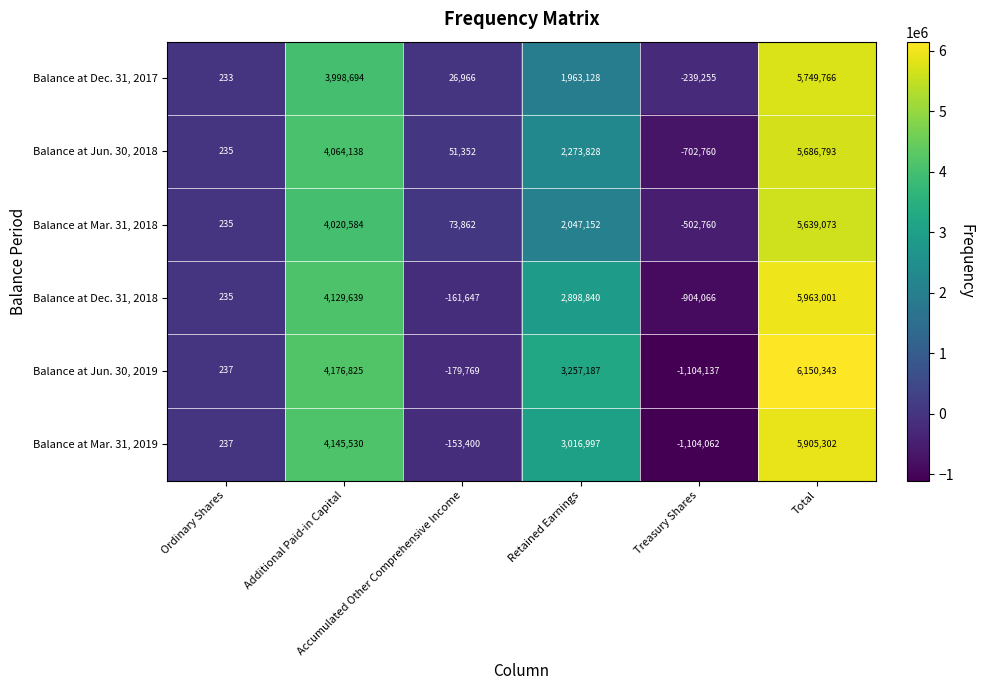

What is the average value of the Balance at Mar. 31, 2018 series?

1879691